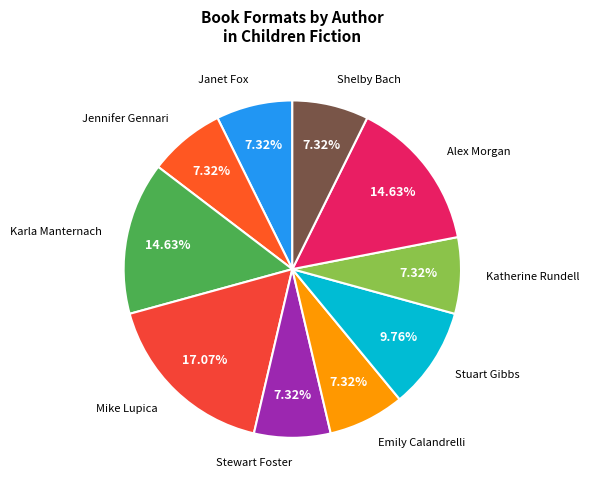

How many slices are in this pie chart?

10